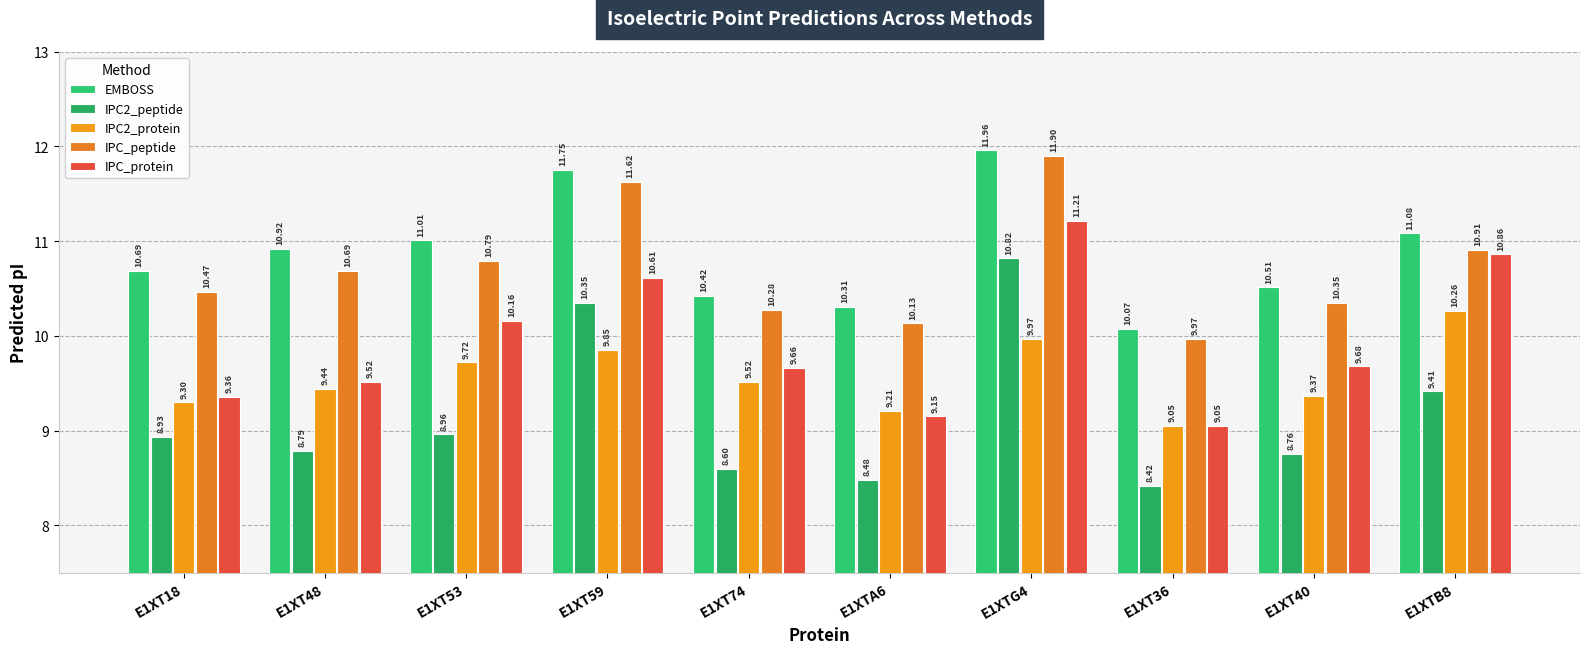

The value of IPC_protein at E1XT18 is 12.2. True or false?

False